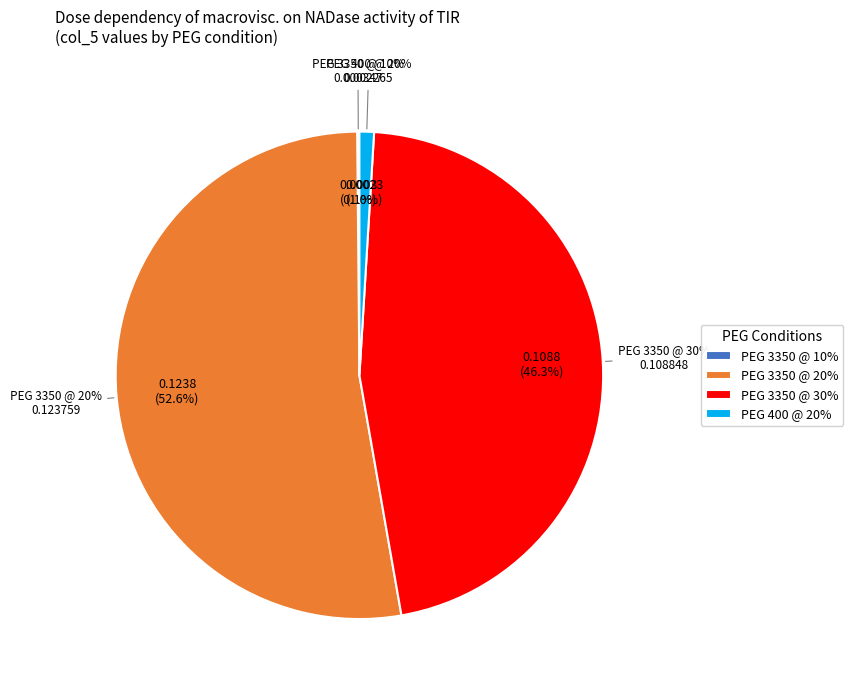

Which category accounts for the majority?

PEG 3350 @ 20%